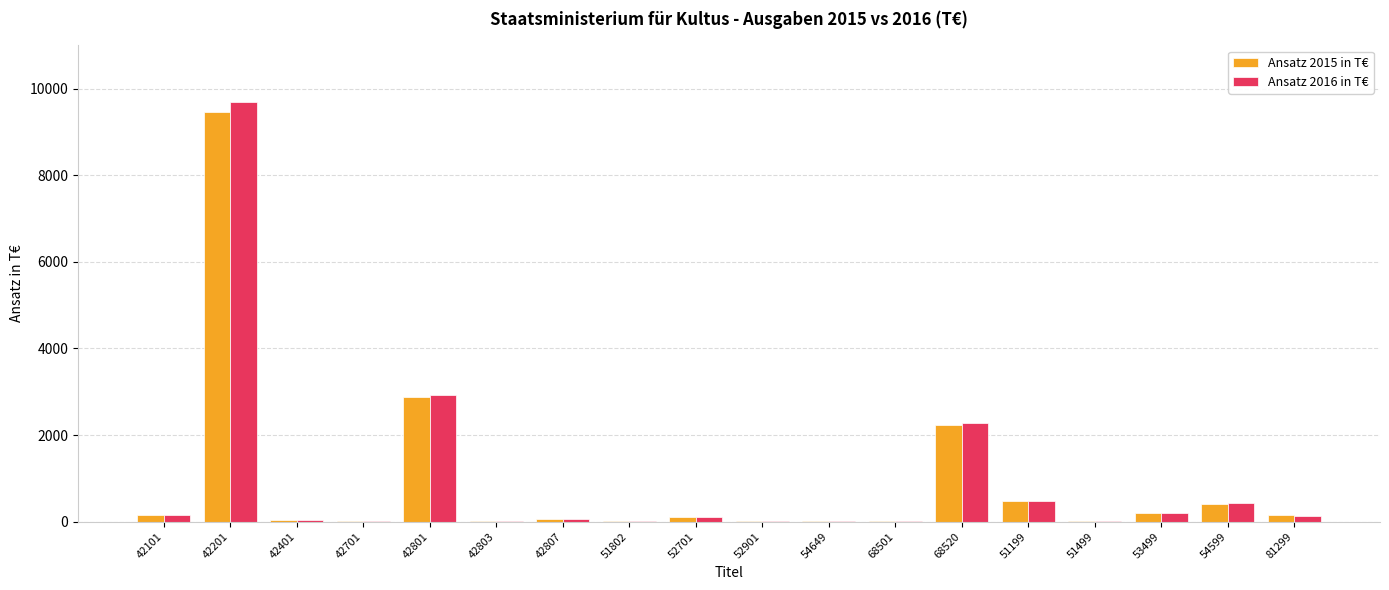

True or false: Ansatz 2016 in T€ has a value of 24.0 at 51499.

True